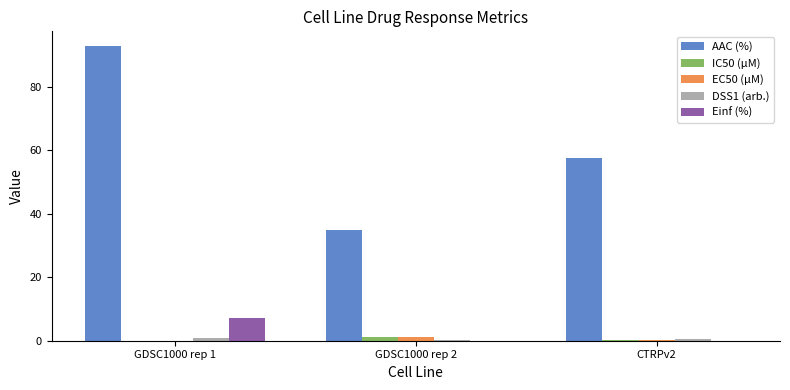

The EC50 (µM) series shows 0.1 at CTRPv2. True or false?

True